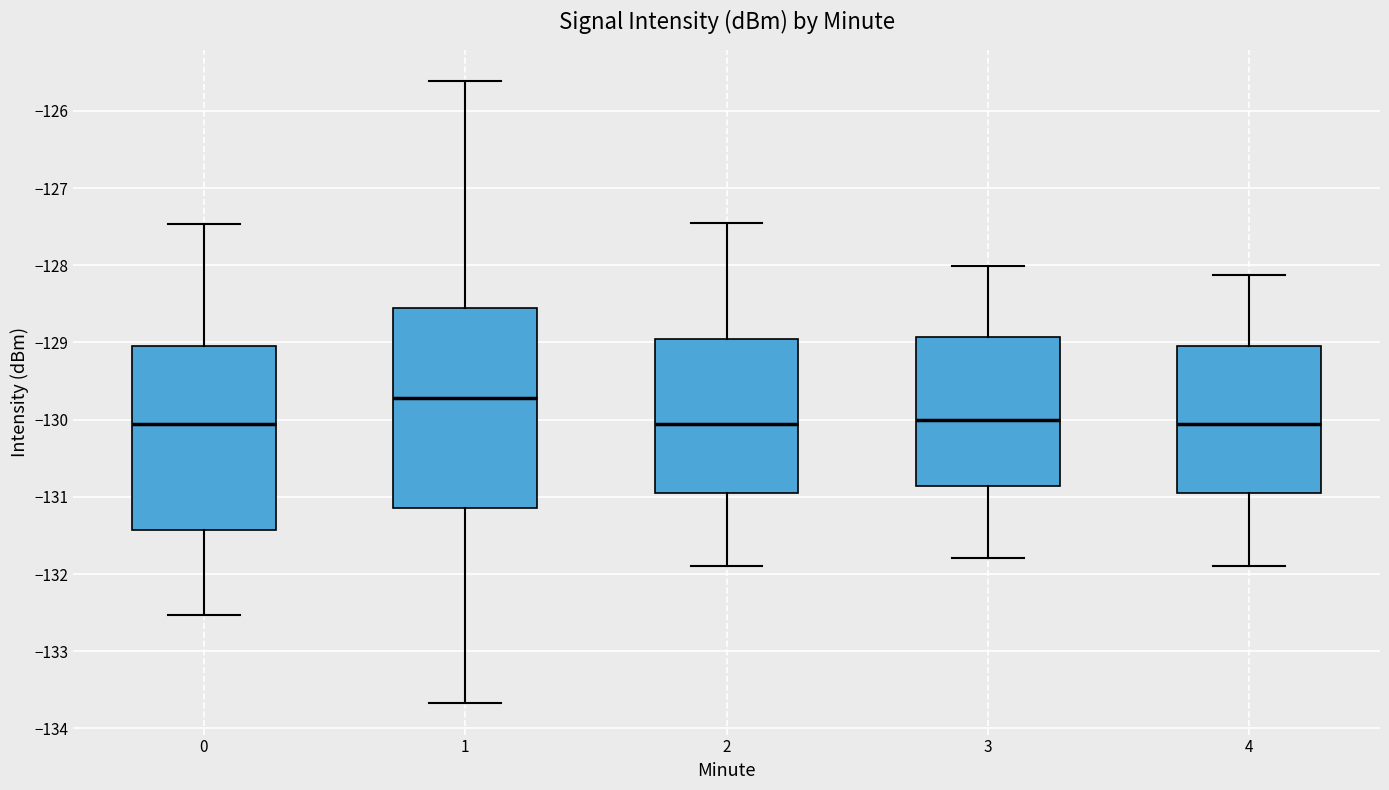

Reading left to right, transcribe this box plot: for each box, give where its median line is, the range the box spans, and where its two whiskers end, as read against the y-axis. The values are not printed on the chart, so give them approximately, as read against the axis.

0: median -130.1, box -131.4 to -129.0, whiskers -132.5 to -127.5
1: median -129.7, box -131.1 to -128.6, whiskers -133.7 to -125.6
2: median -130.1, box -131.0 to -129.0, whiskers -131.9 to -127.5
3: median -130.0, box -130.9 to -128.9, whiskers -131.8 to -128.0
4: median -130.1, box -131.0 to -129.0, whiskers -131.9 to -128.1